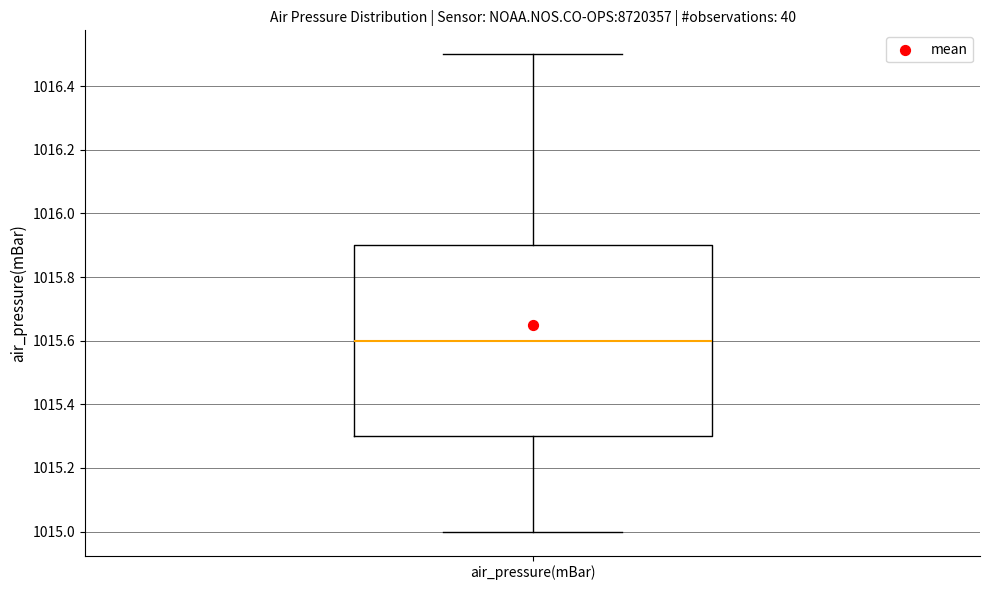

Where does the upper whisker of the box for air_pressure(mBar) end on the y-axis? The values are not printed on the chart, so give them approximately, as read against the axis.

1016.5